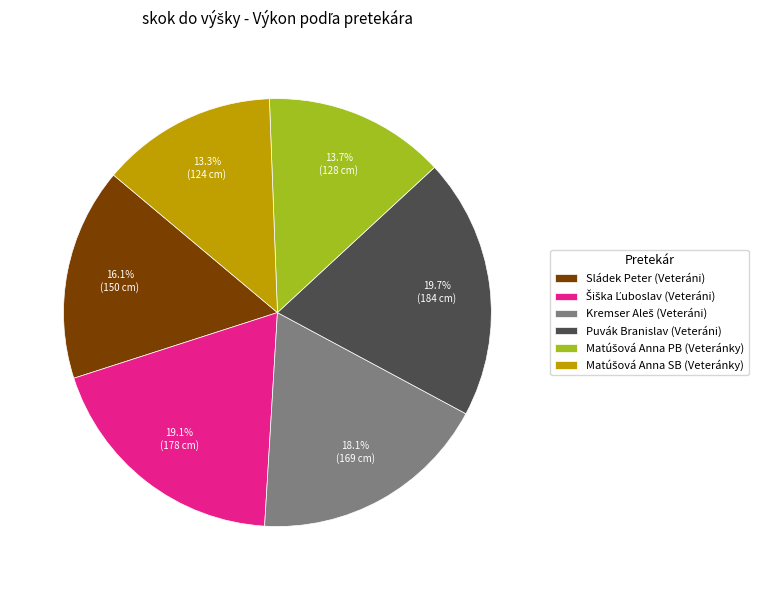

Is there a majority slice in this chart?

No